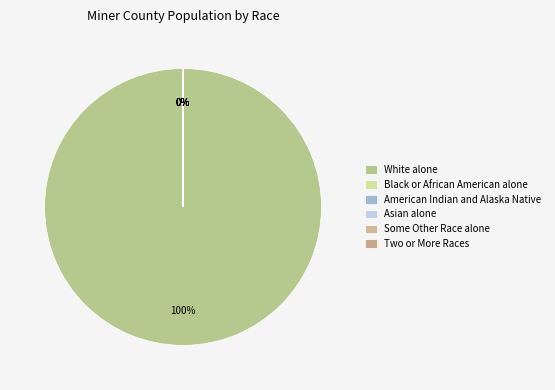

Which slice is the smallest?

Black or African American alone